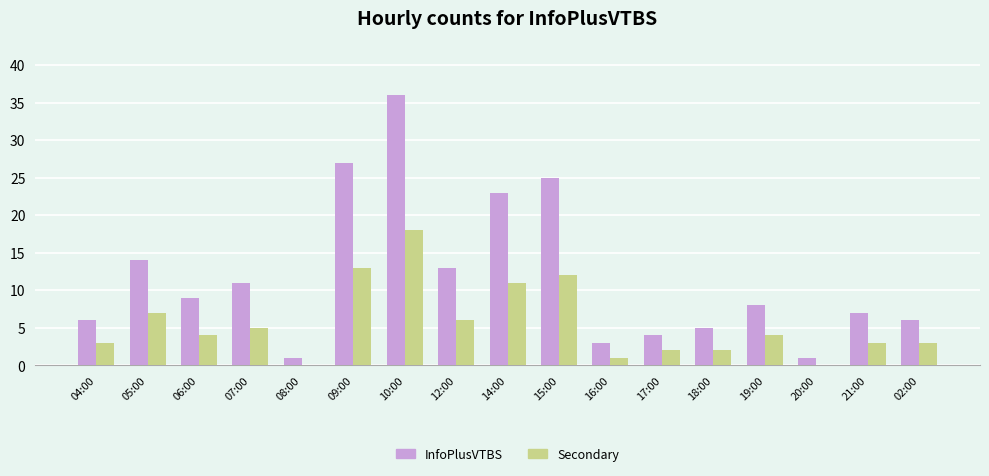

Which series has the largest total across all categories?

InfoPlusVTBS